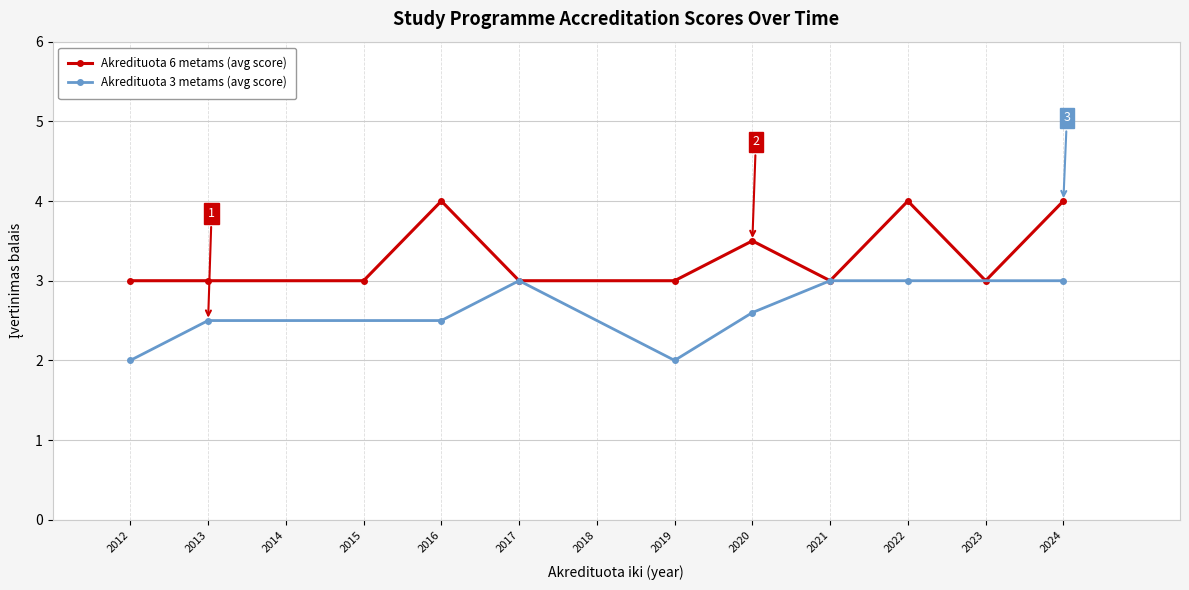

The Akredituota 6 metams (avg score) series shows 7.2 at 2022. True or false?

False